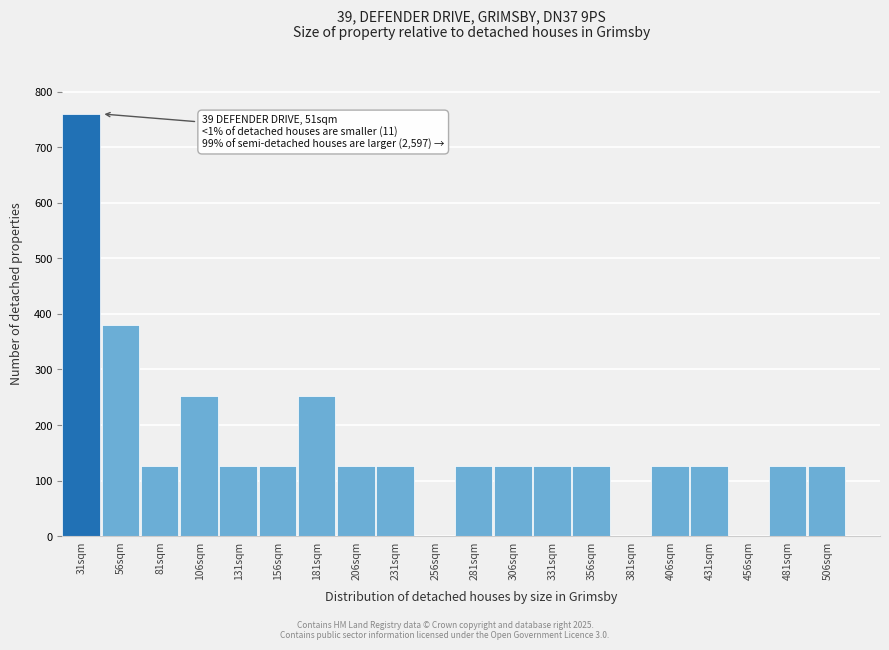

Reading left to right, list all the values displayed in this chart.

31sqm=760	56sqm=380	81sqm=126	106sqm=253	131sqm=126	156sqm=126	181sqm=253	206sqm=126	231sqm=126	256sqm=0	281sqm=126	306sqm=126	331sqm=126	356sqm=126	381sqm=0	406sqm=126	431sqm=126	456sqm=0	481sqm=126	506sqm=126